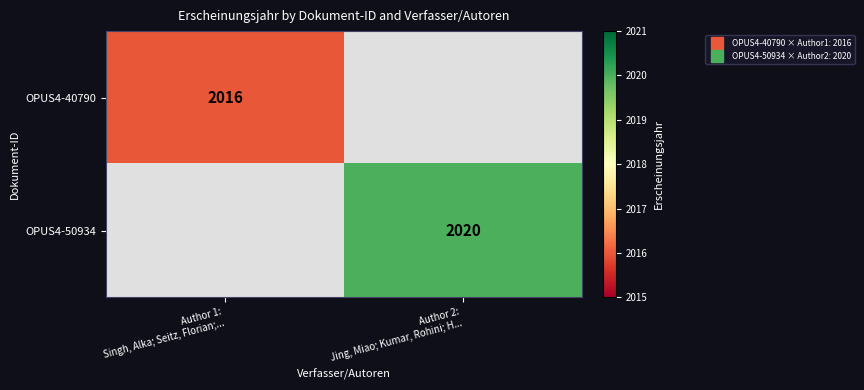

How many data points does each series have?

2